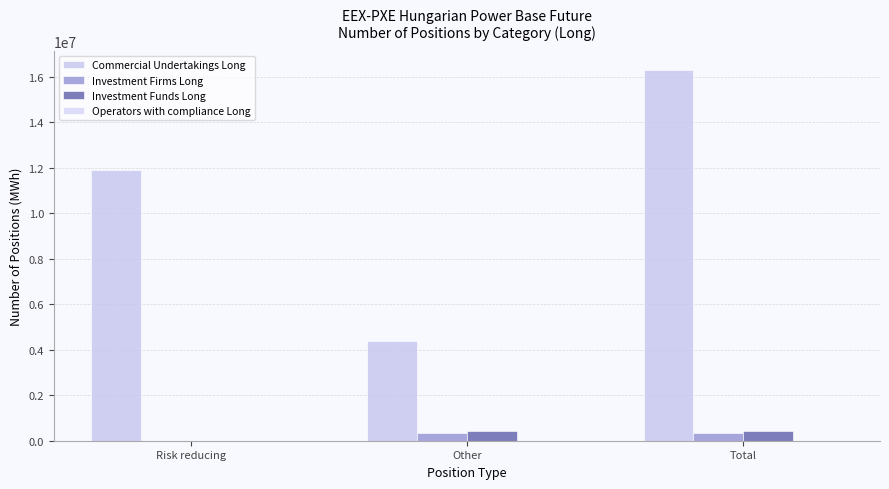

How many values in Investment Firms Long are above zero?

2